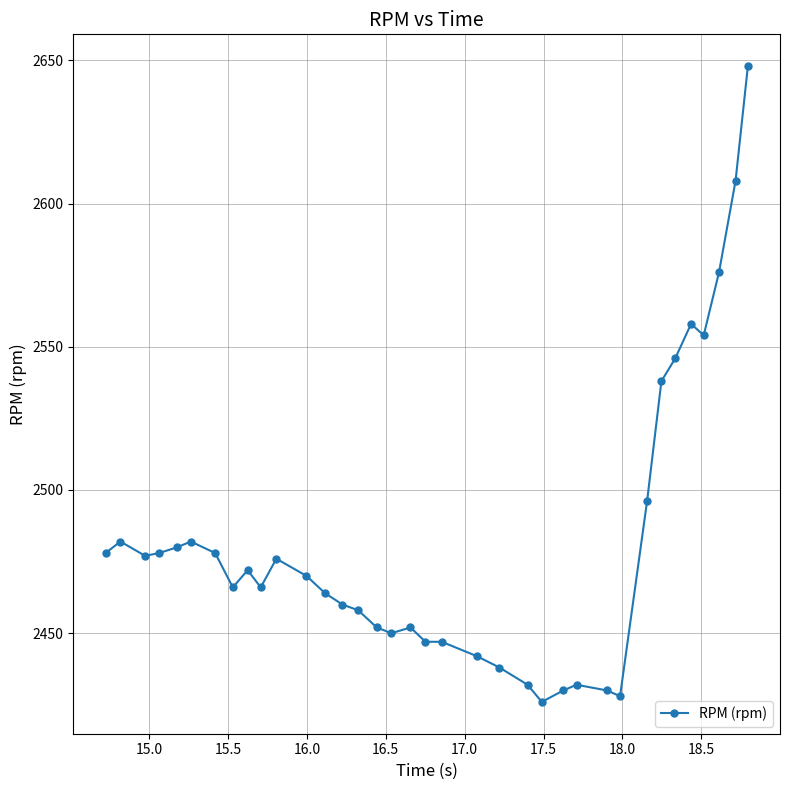

True or false: there are more than 1 points higher than both neighbors.

True